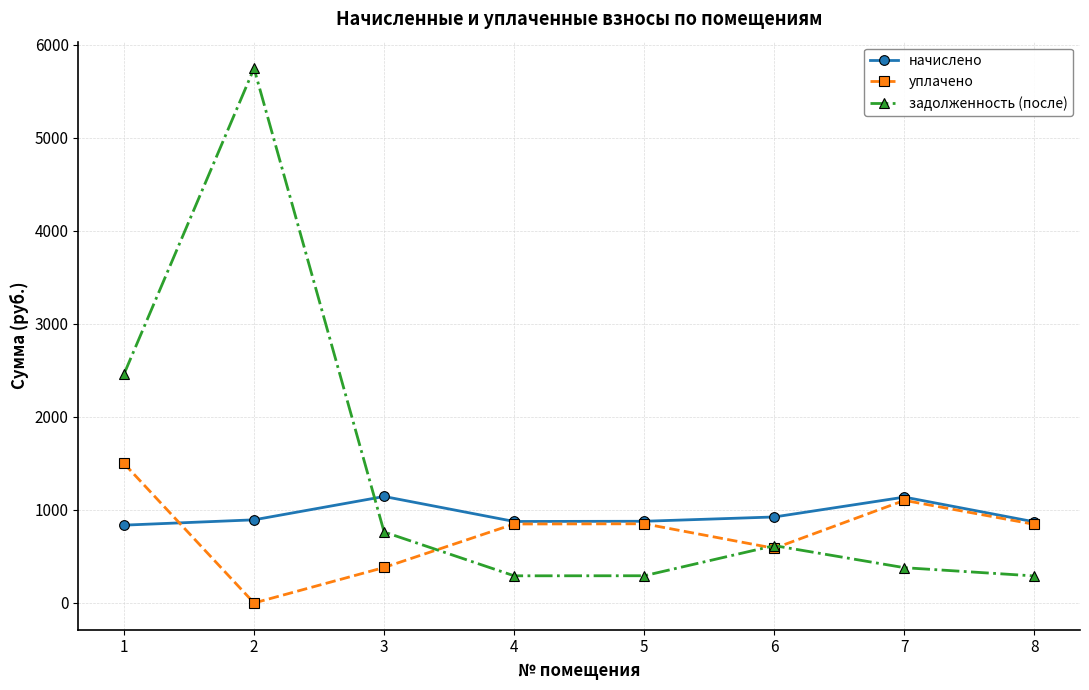

True or false: начислено has a value of 459.5 at 1.

False